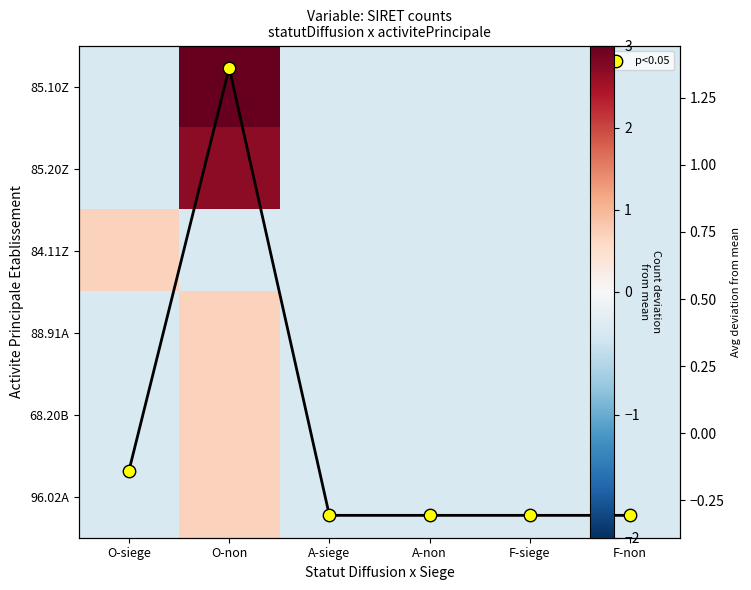

At which label does 84.11Z first exceed 0?

O-siege